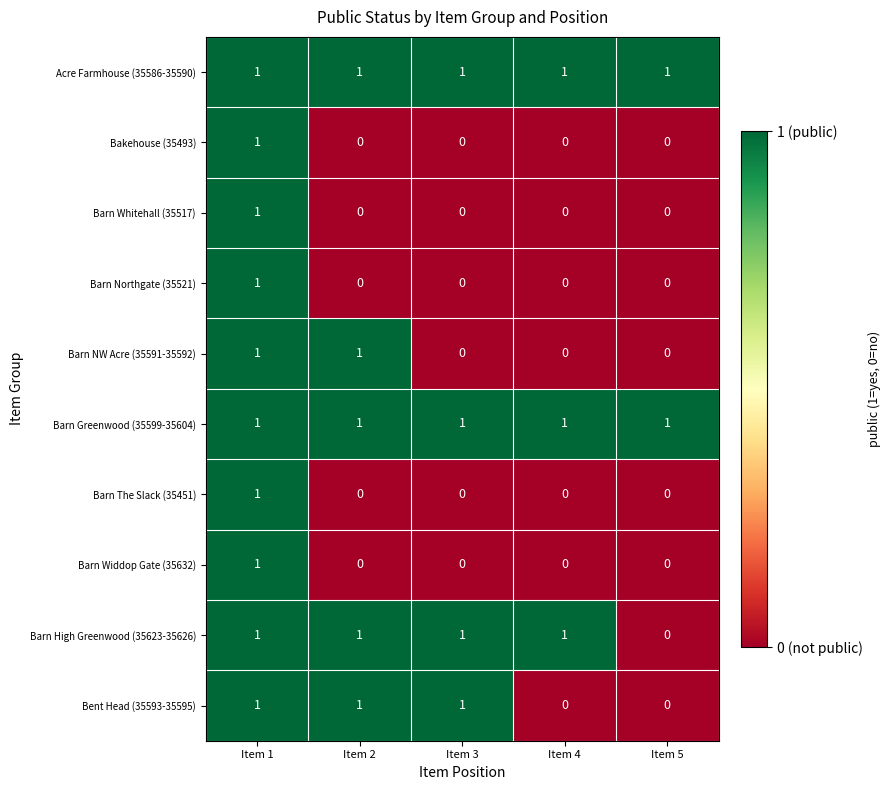

What is the sum of all Barn High Greenwood (35623-35626) values?

4